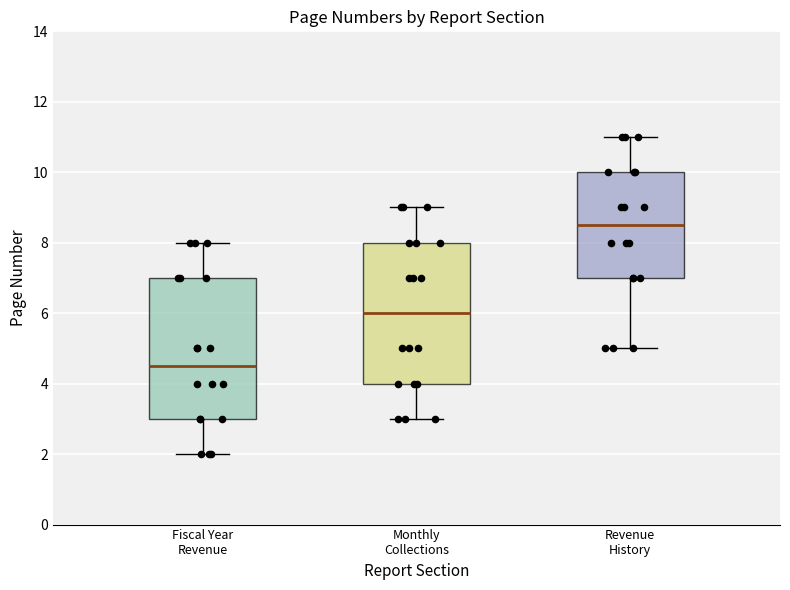

Where does the upper whisker of the box for Fiscal Year Revenue end on the y-axis? The values are not printed on the chart, so give them approximately, as read against the axis.

8.0